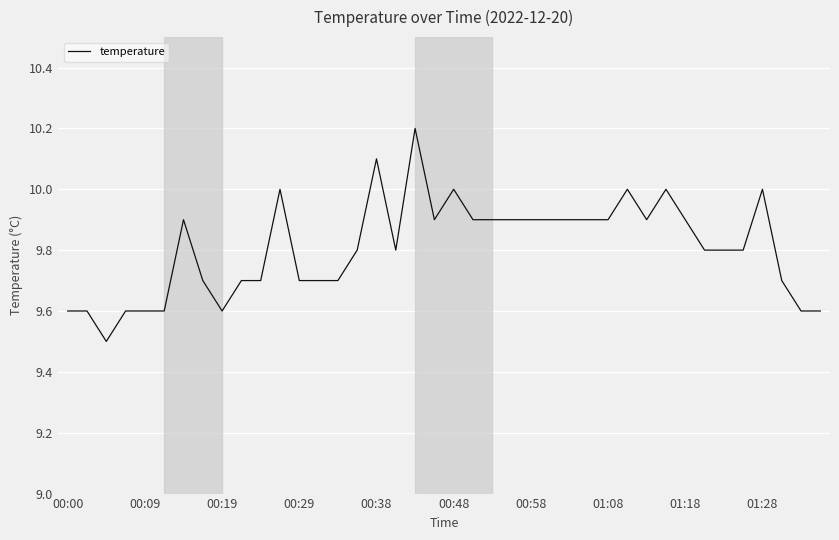

What is the difference between the second highest and second lowest values?

0.5